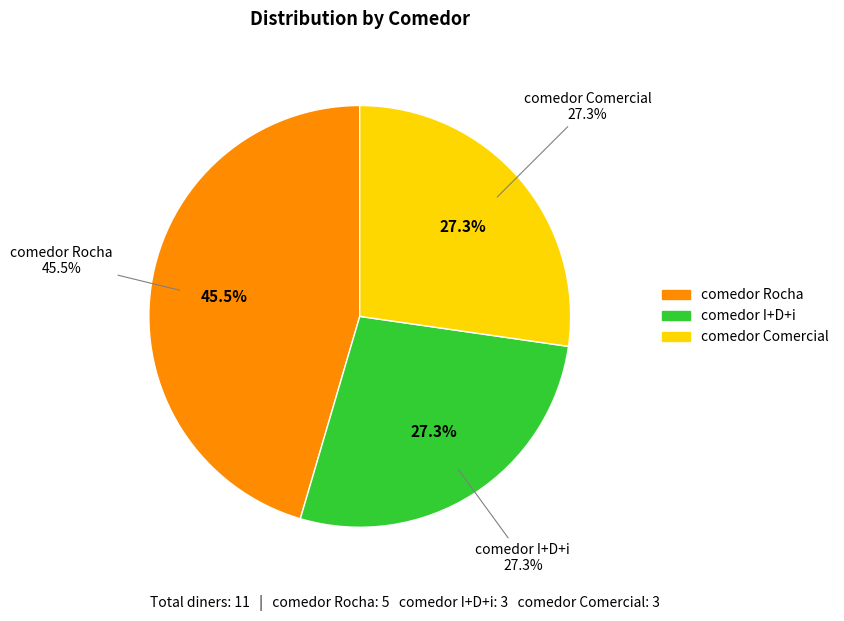

Do comedor I+D+i and comedor Comercial together represent more than half of the pie?

Yes